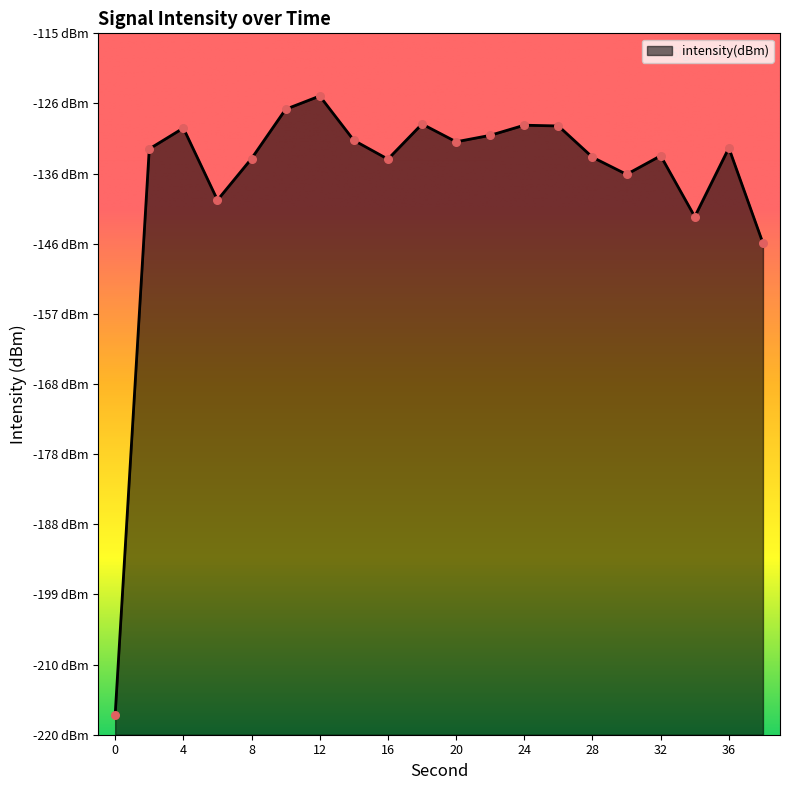

What is the change in value from 10 to 30?

-9.7